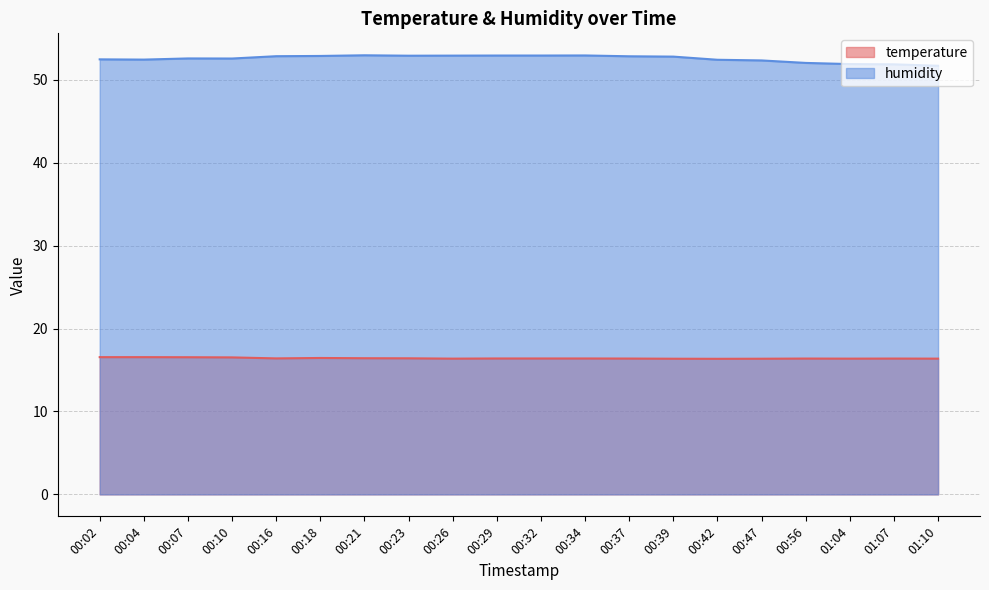

What is the average value of the humidity series?

52.6